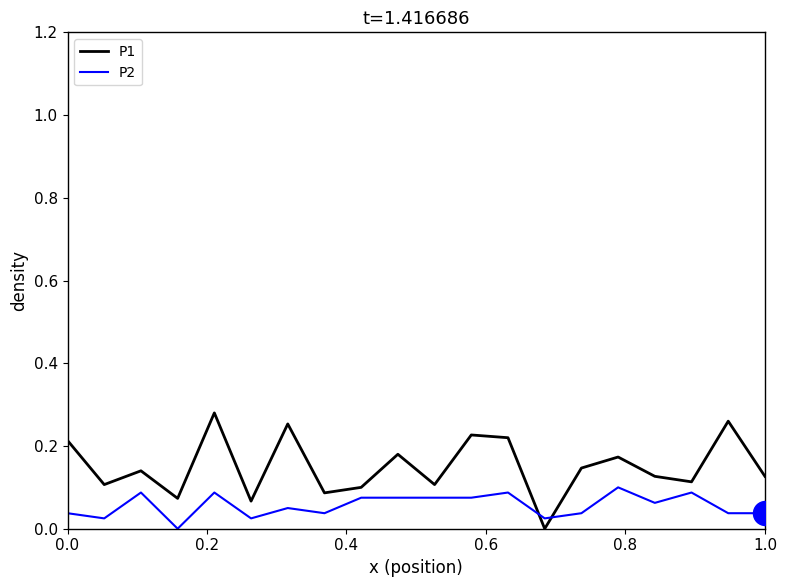

Which series has the largest total across all categories?

P1